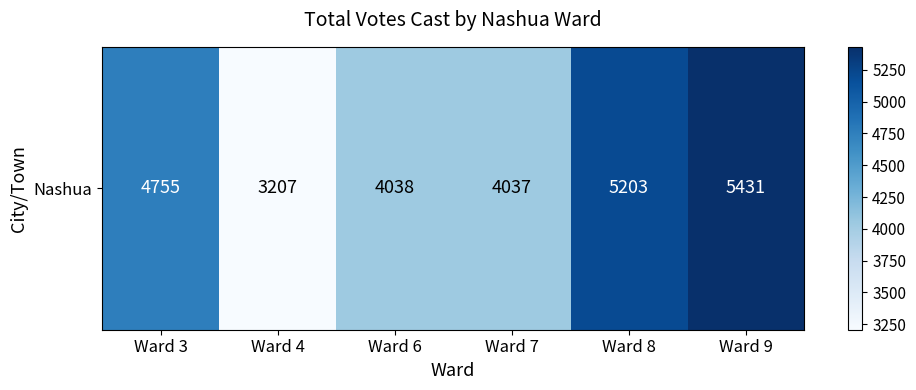

At which category does the chart reach its peak across all series?

Ward 9